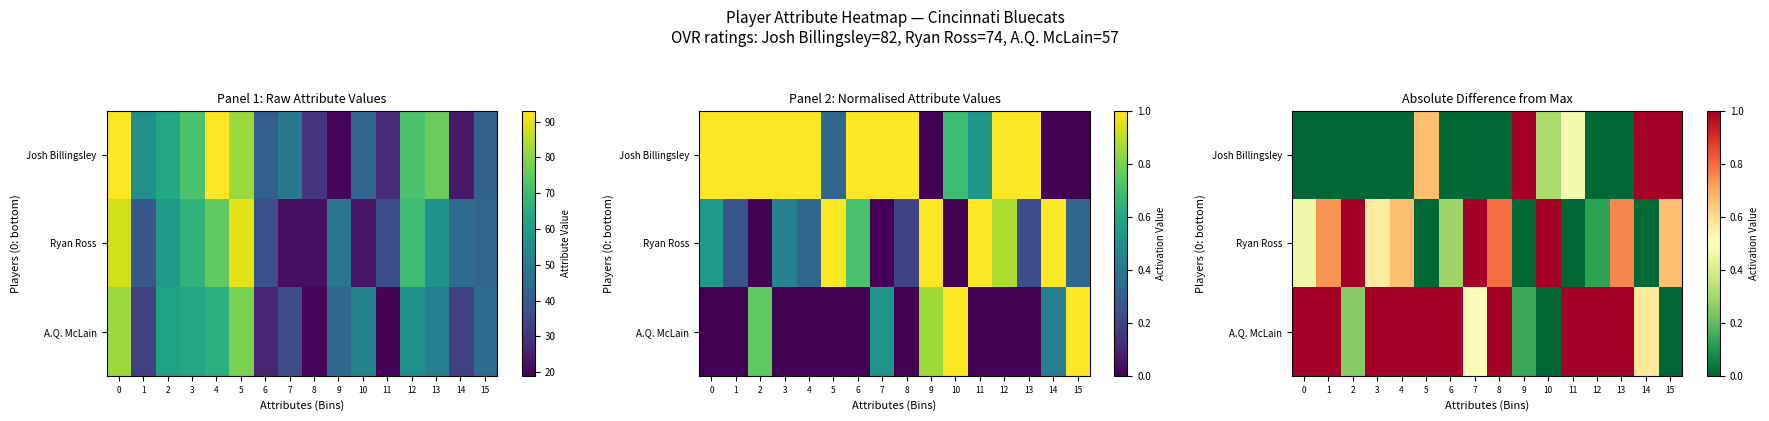

The value of Ryan Ross at 0 is 0.5. True or false?

True